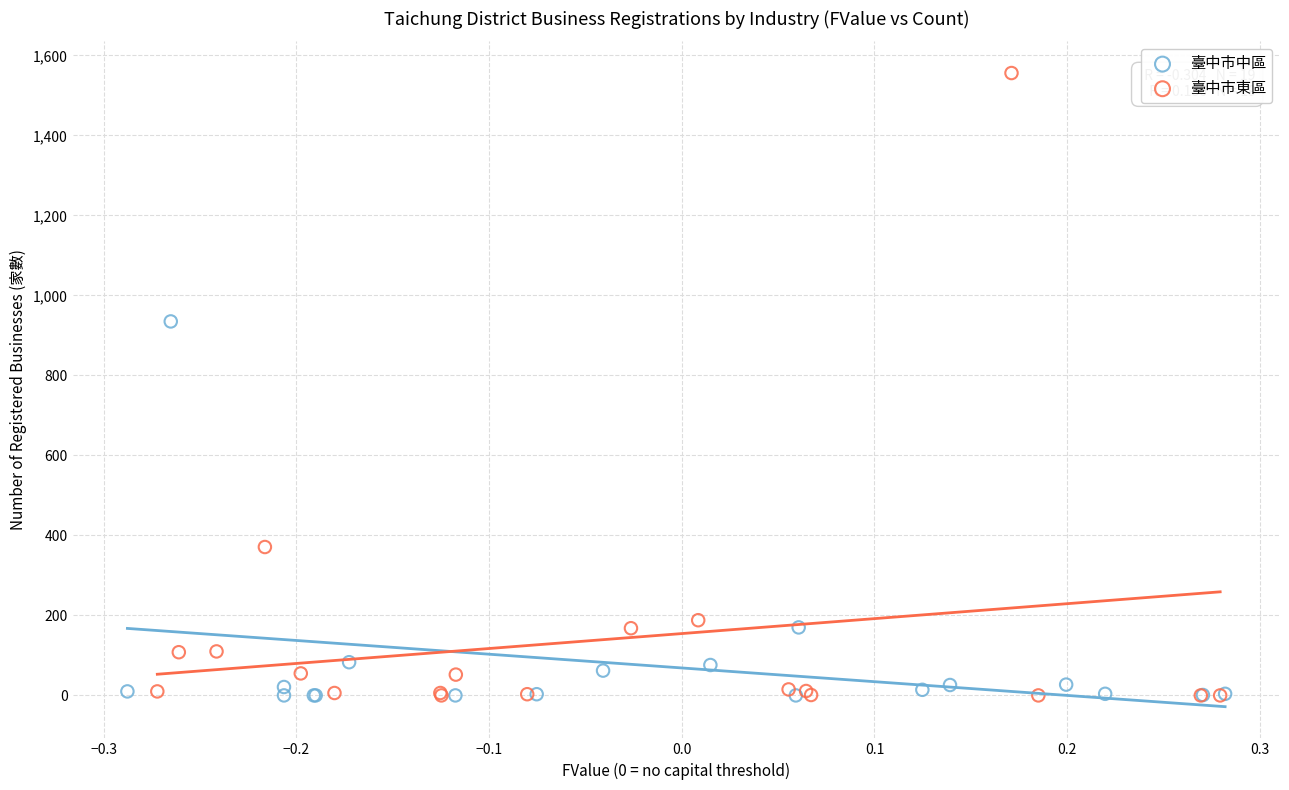

Which series has the largest Y range (max minus min)?

臺中市東區